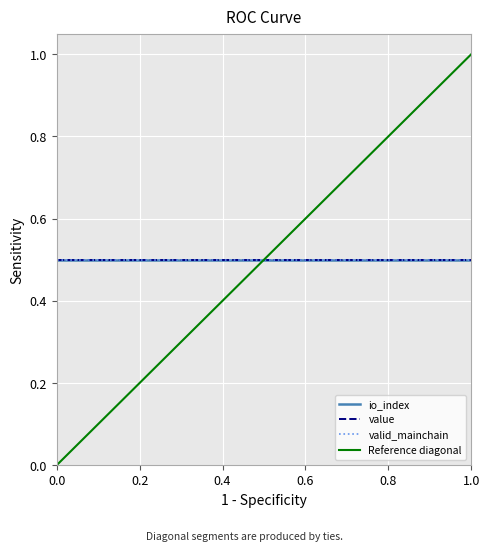

What is the value of the Reference diagonal point at the 2nd from the left?

1.0